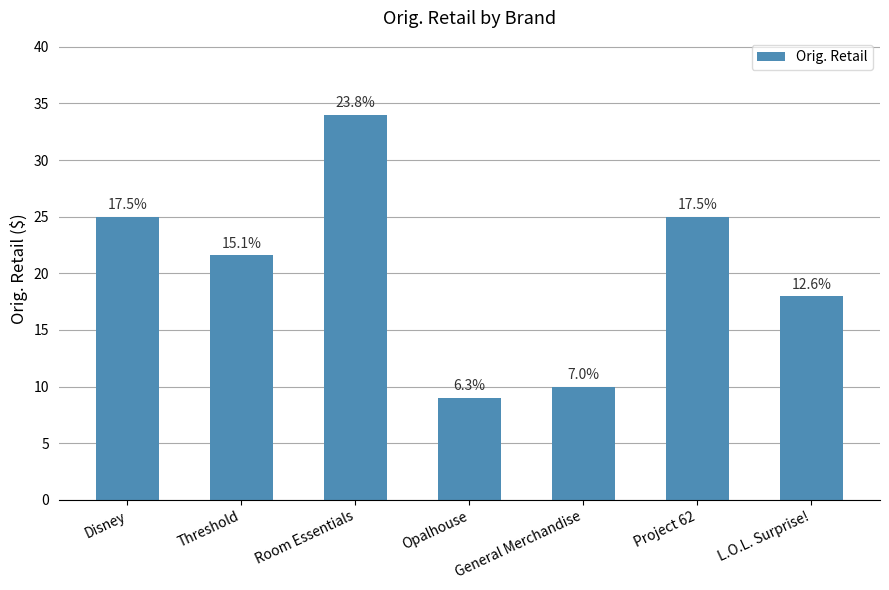

Rank the categories by value from lowest to highest.

Opalhouse, General Merchandise, L.O.L. Surprise!, Threshold, Disney, Project 62, Room Essentials